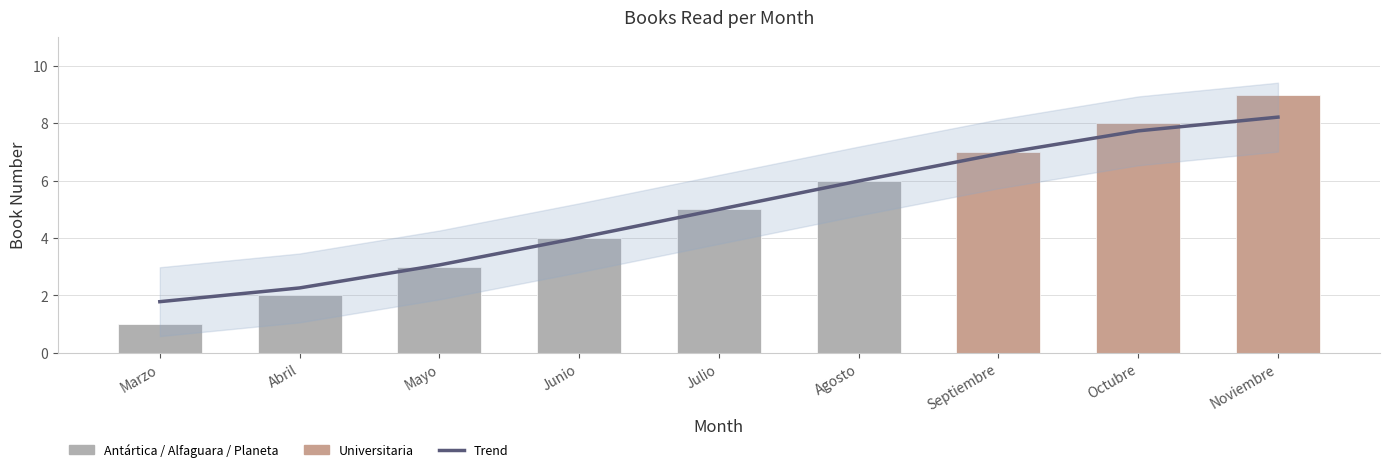

What is the label of the 6th bar from the right?

Junio